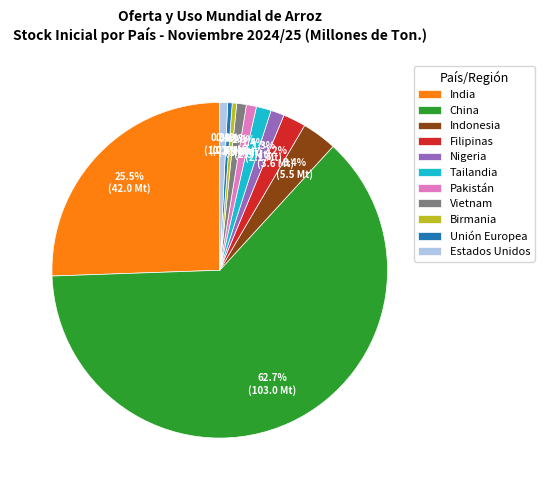

What is the largest slice in the pie chart?

China